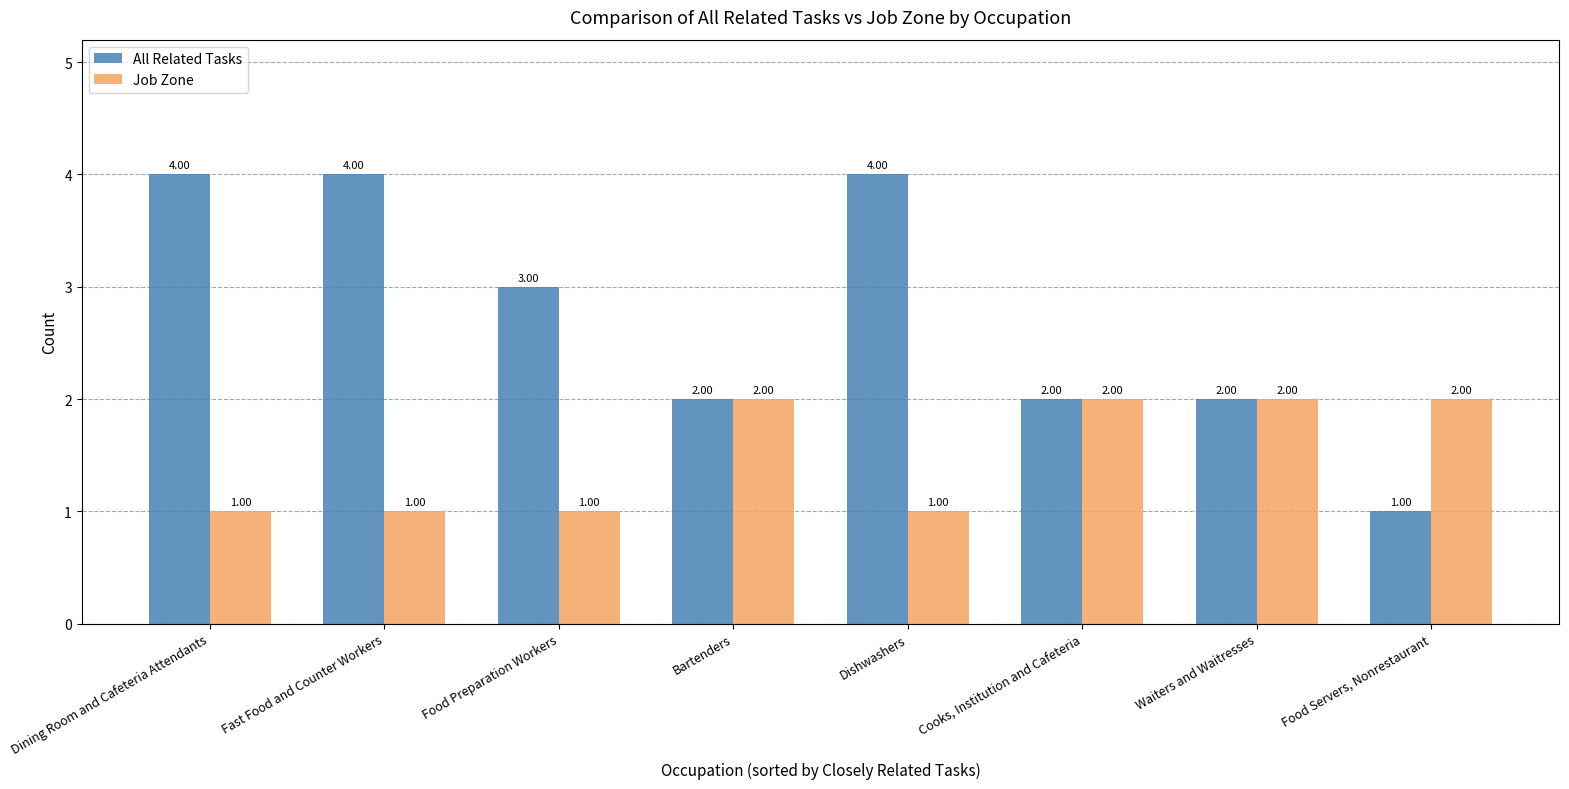

What is the value of the Job Zone bar at the 5th from the left?

1